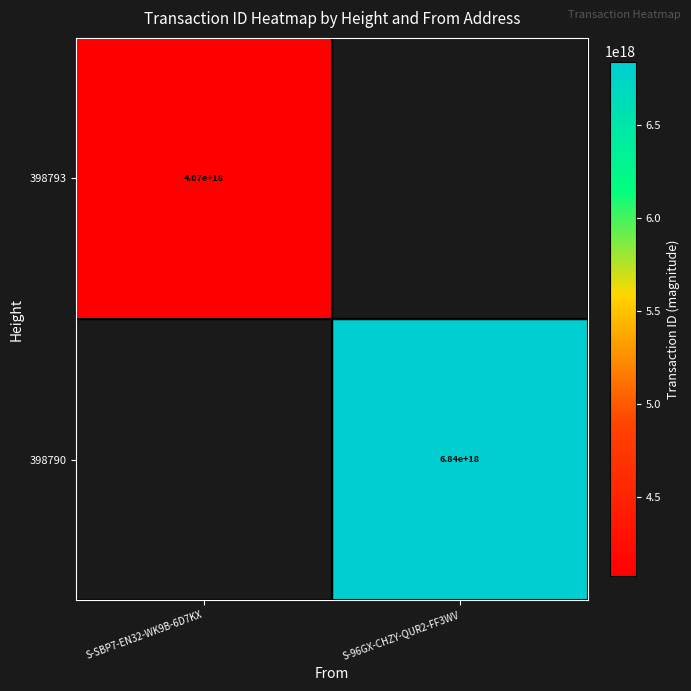

True or false: 398790 has a value of 2024538261971670528 at S-96GX-CHZY-QUR2-FF3WV.

False